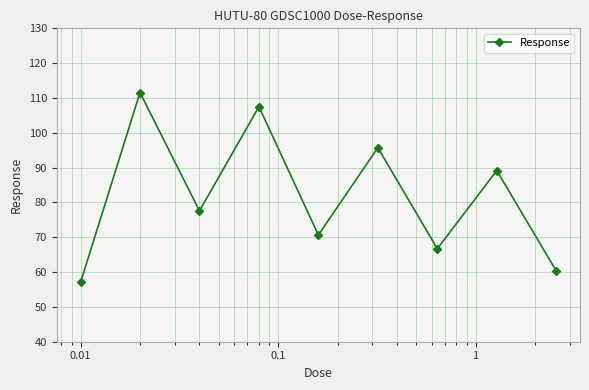

How many interior local peaks (higher than both neighbors) does the data have?

4